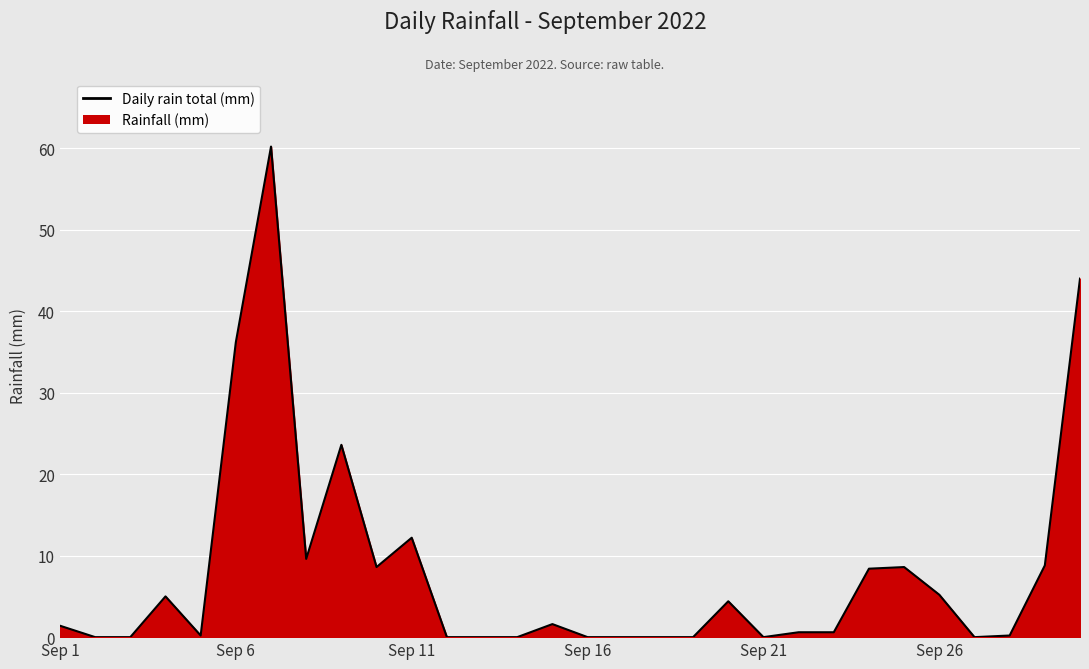

True or false: the data shows 9.6 at 7.

True